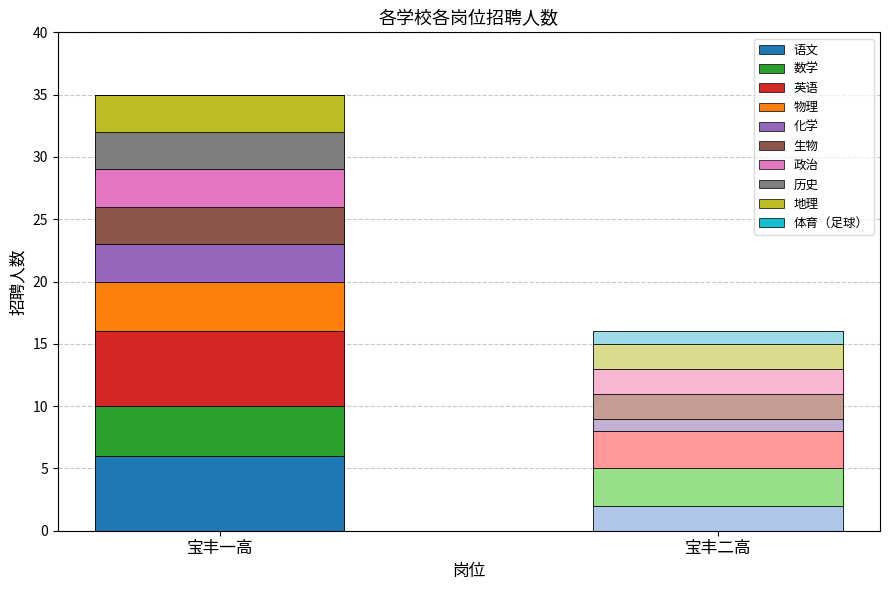

True or false: 宝丰一高 has a value of 0 at 16.

True